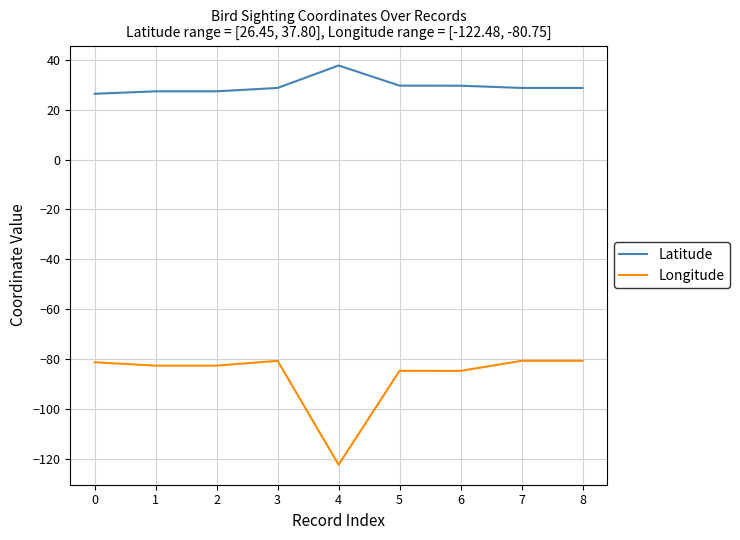

At 8, list the series in order from largest to smallest.

Latitude, Longitude